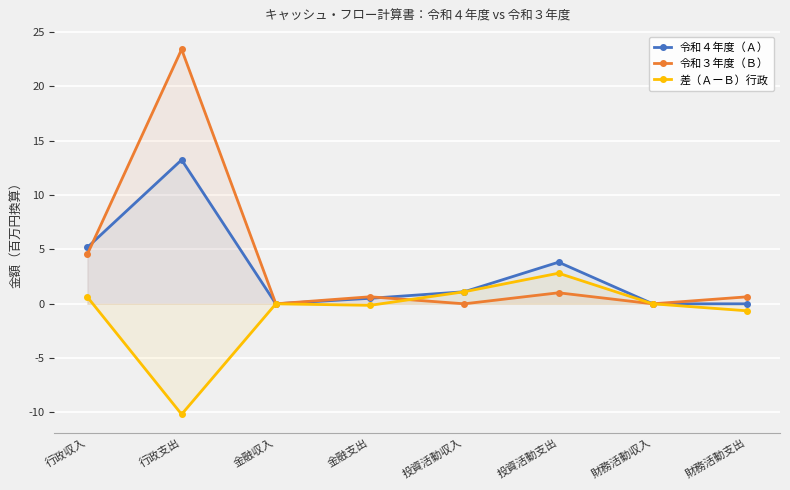

How many times do 令和４年度（Ａ） and 令和３年度（Ｂ） cross each other?

2